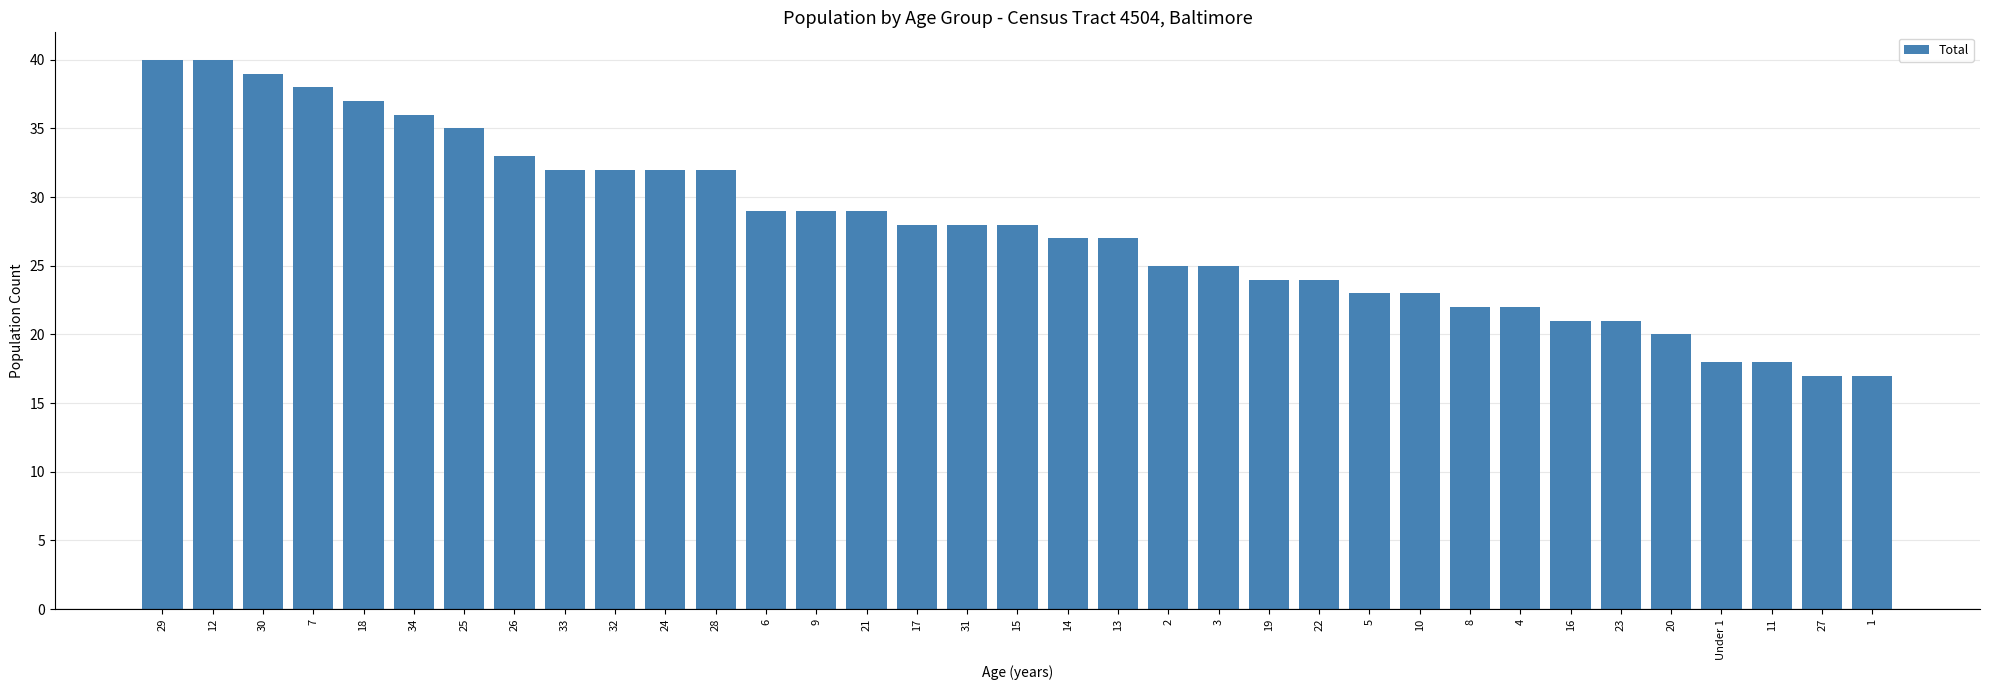

What position from the right is 18?

31